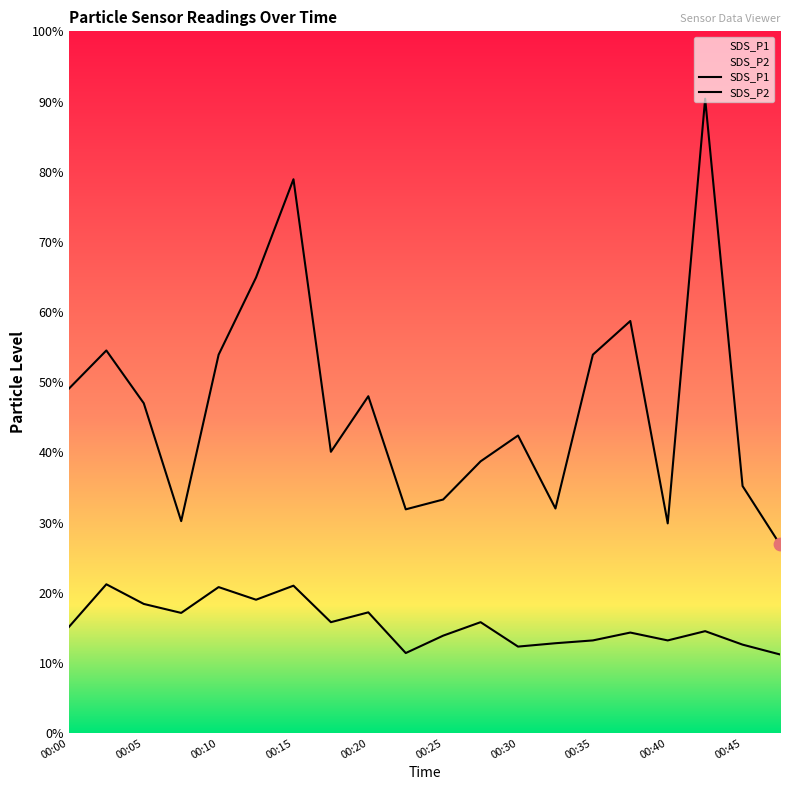

At which category is the sum across all series the highest?

00:42